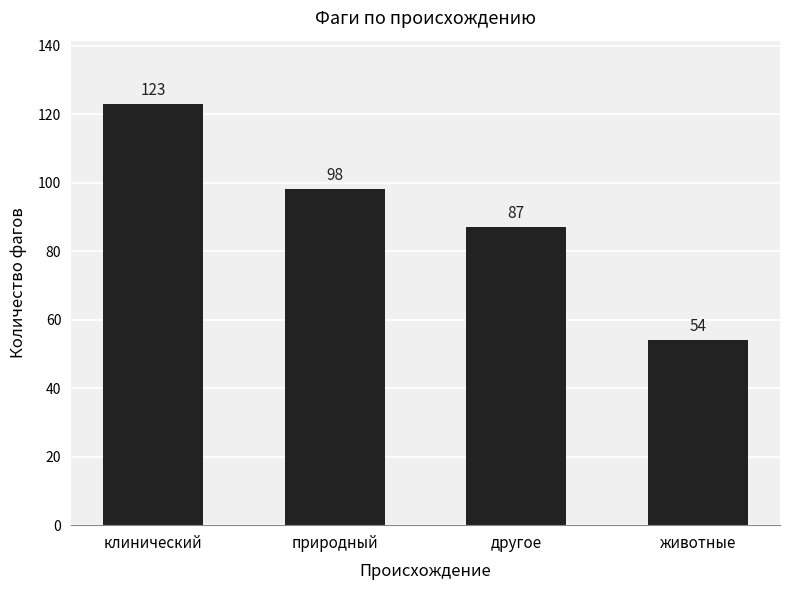

What value does the data have at другое?

87